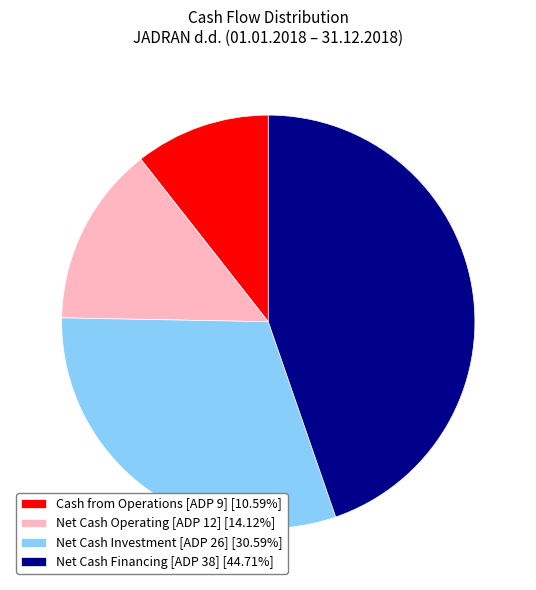

What is the ratio of the value at Net Cash Operating [ADP 12] [14.12%] to the value at Cash from Operations [ADP 9] [10.59%]?

1.3